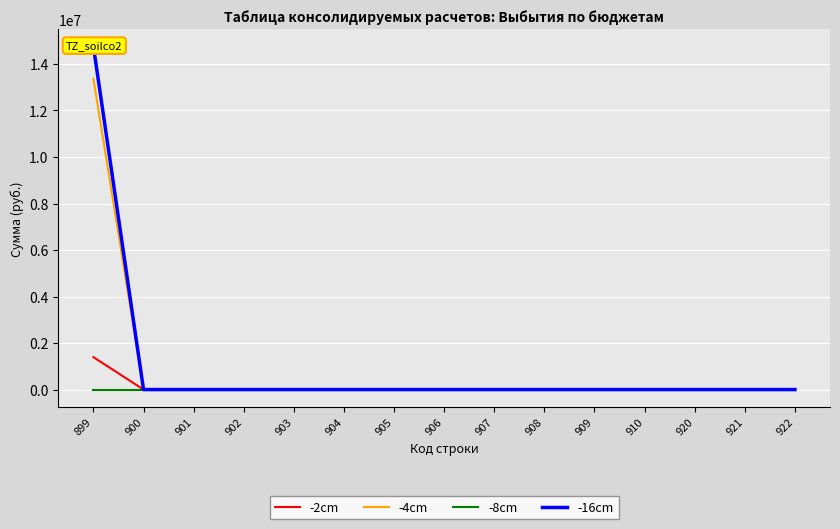

True or false: -4cm and -16cm intersect in this chart.

False